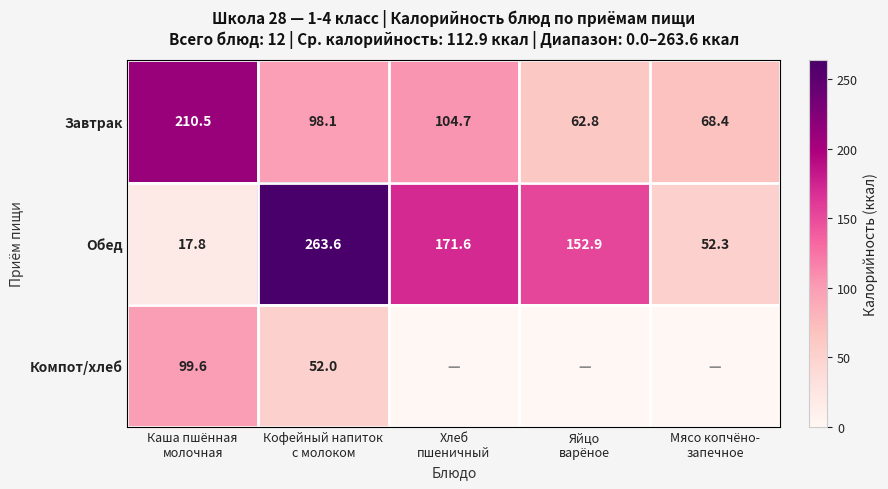

What is the difference between the maximum and minimum values in the Завтрак series?

147.7